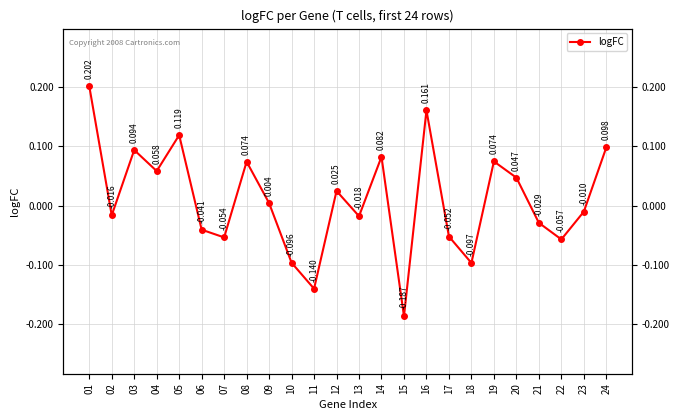

List the labels in order of value, smallest first.

15, 11, 18, 10, 22, 07, 17, 06, 21, 13, 02, 23, 09, 12, 20, 04, 08, 19, 14, 03, 24, 05, 16, 01